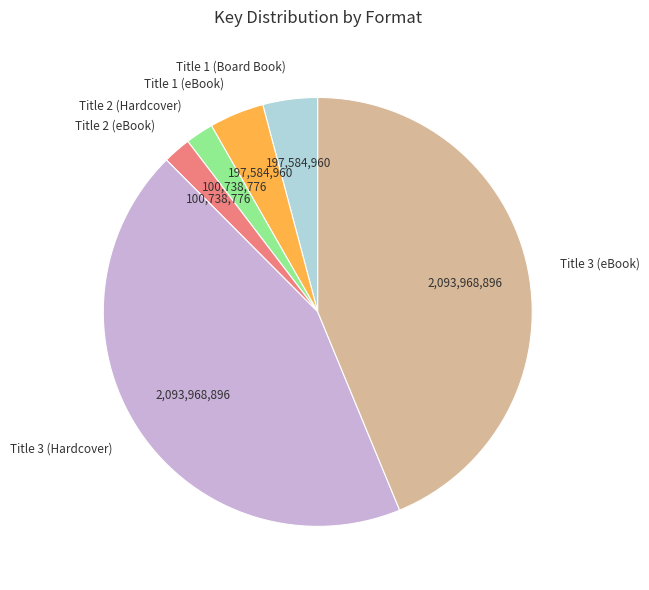

Is Title 2 (eBook) the majority of the pie?

No